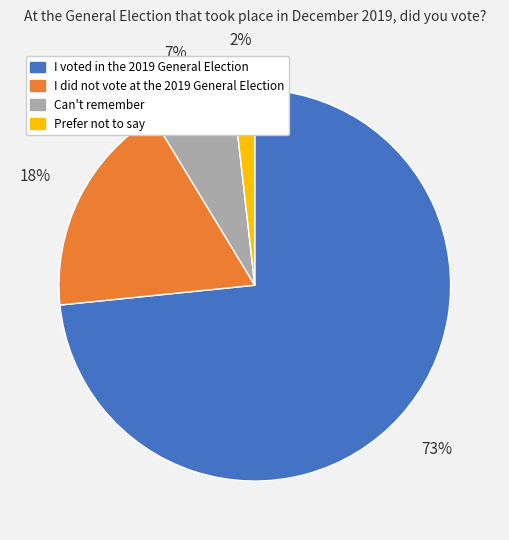

Do I did not vote at the 2019 General Election and Prefer not to say together represent more than half of the pie?

No